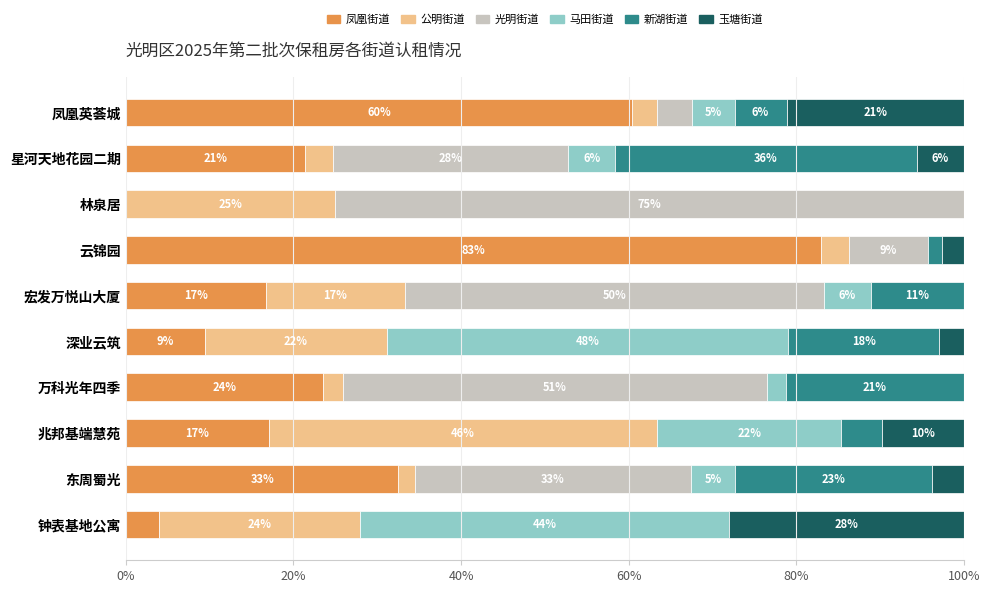

The value of 凤凰街道 at 宏发万悦山大厦 is 3.8. True or false?

False